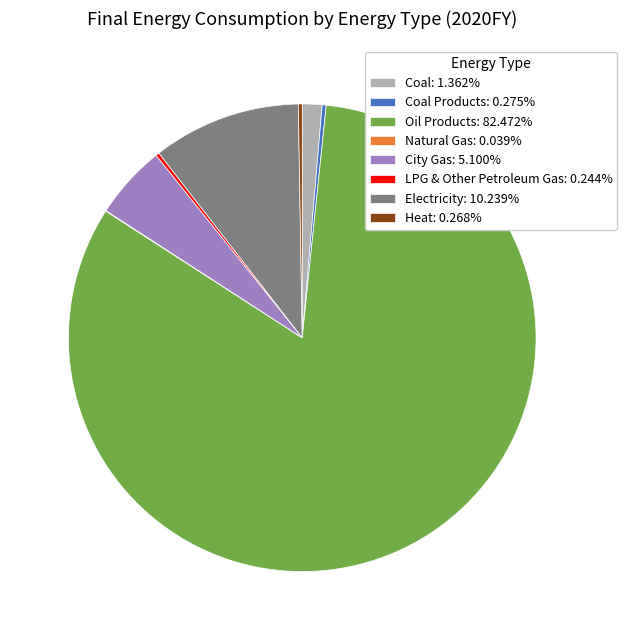

Is there a majority slice in this chart?

Yes